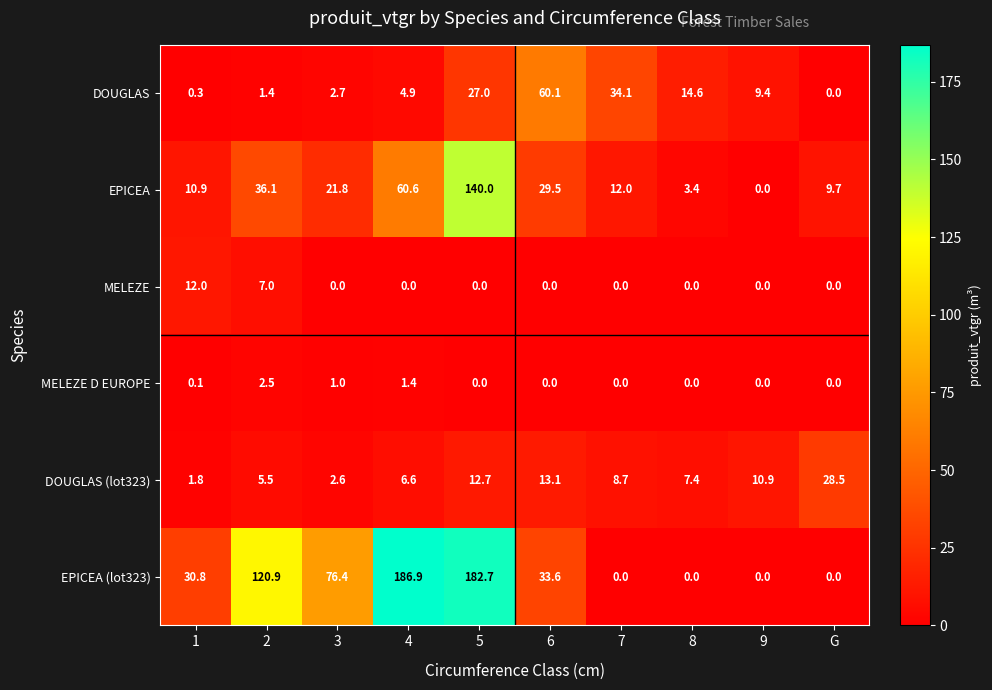

Which series changed the most between 2 and 3?

EPICEA (lot323)